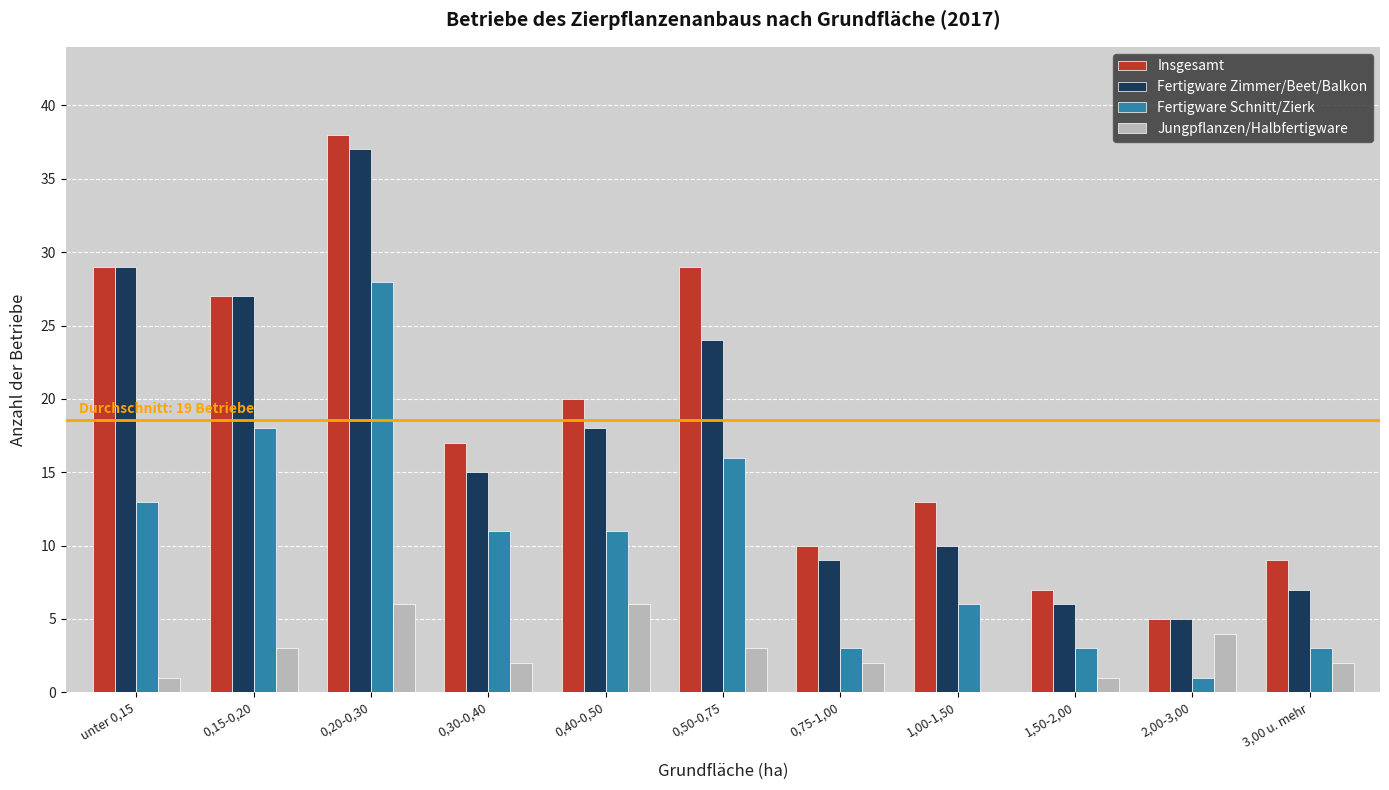

At which category is the sum across all series the highest?

0,20-0,30